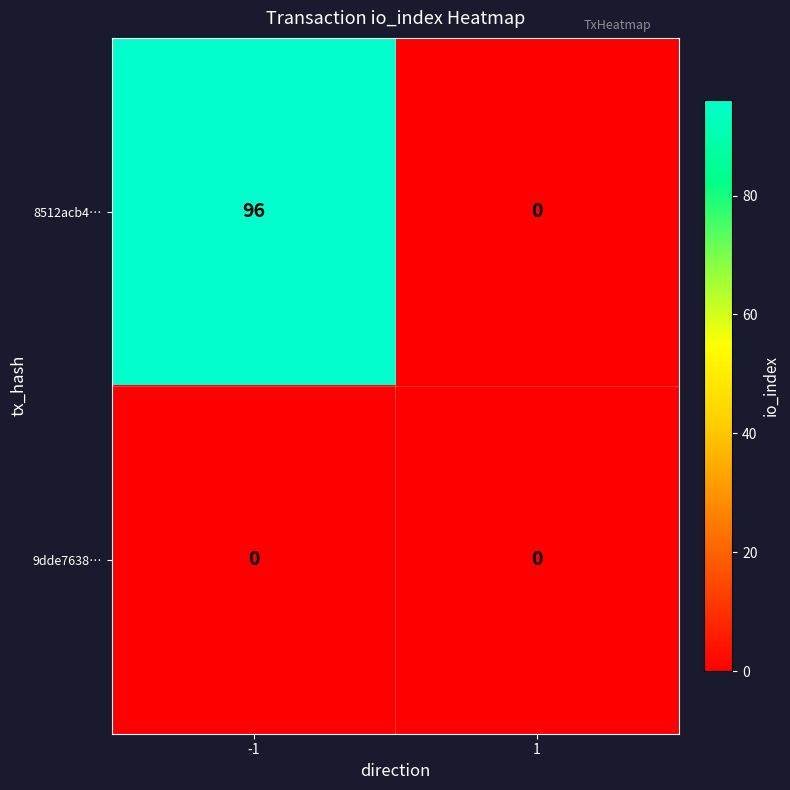

Reading right to left, list all the values displayed in this chart.

8512acb4…: 1=0	-1=96
9dde7638…: 1=0	-1=0